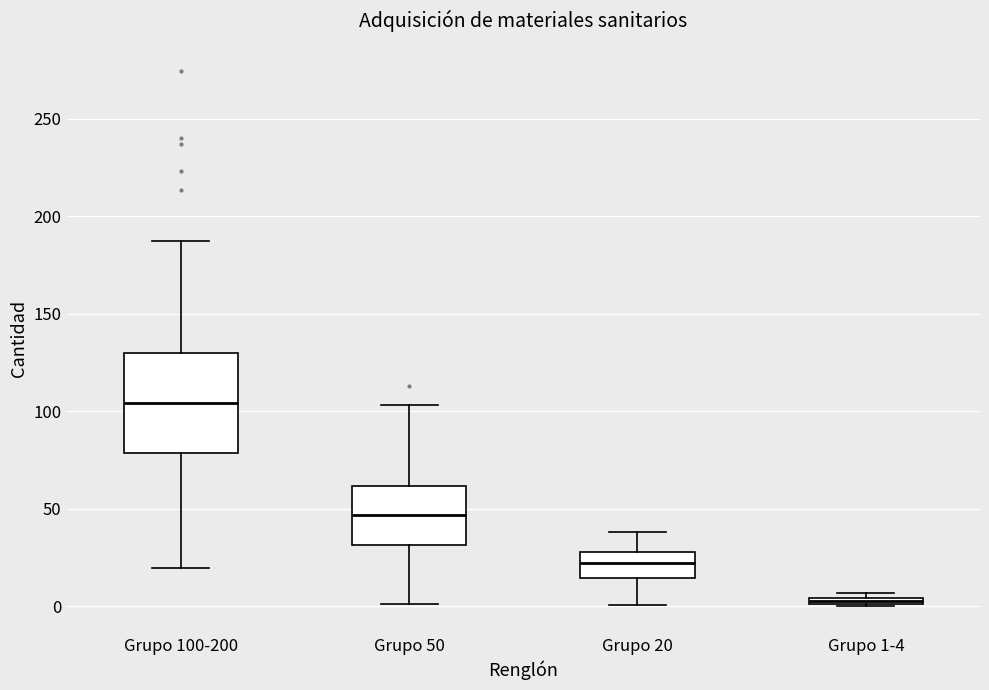

Where does the median line of the box for Grupo 100-200 sit on the y-axis? The values are not printed on the chart, so give them approximately, as read against the axis.

105